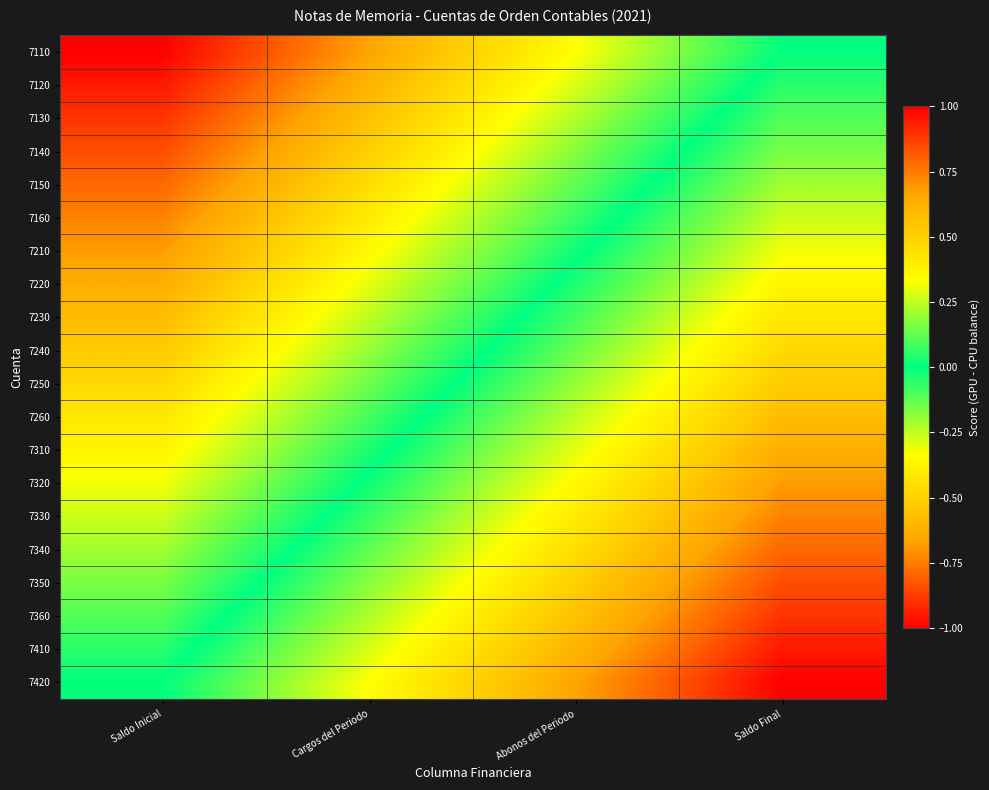

What is the total value across all series at Abonos del Periodo?

-3.3